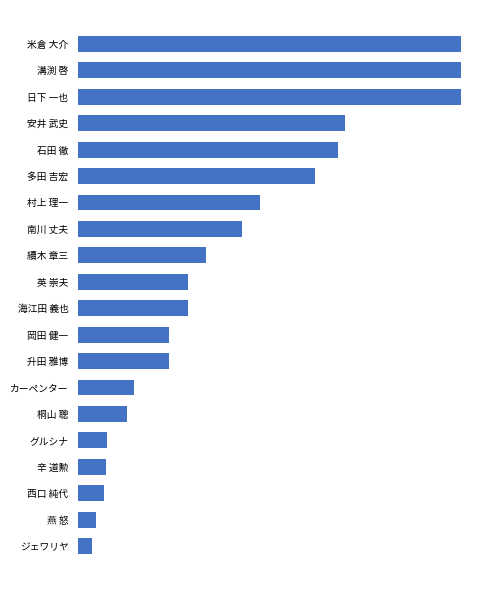

Does the chart contain any negative values?

No